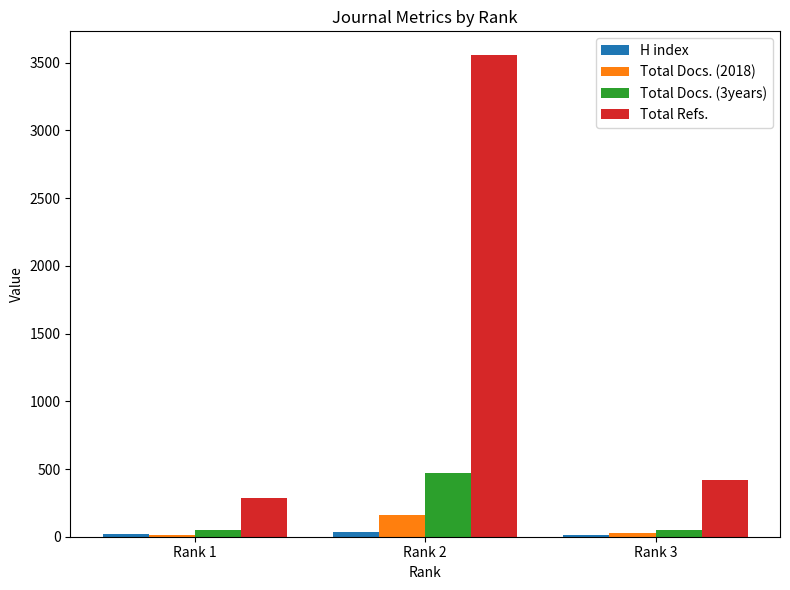

Which series has the largest range (max minus min)?

Total Refs.